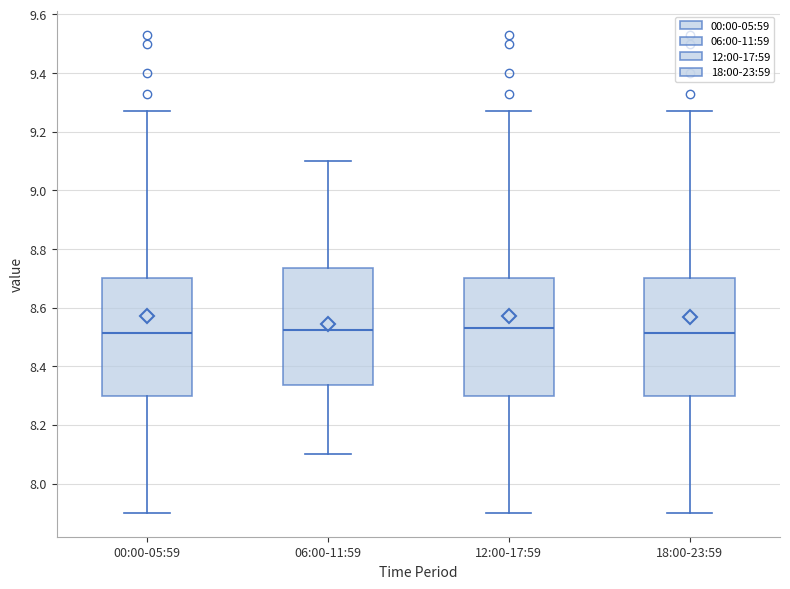

Reading left to right, read every box against the y-axis: the position of its median line, the range the box covers, and the ends of its whiskers. The values are not printed on the chart, so give them approximately, as read against the axis.

00:00-05:59: median 8.52, box 8.30 to 8.70, whiskers 7.90 to 9.28
06:00-11:59: median 8.52, box 8.34 to 8.74, whiskers 8.10 to 9.10
12:00-17:59: median 8.54, box 8.30 to 8.70, whiskers 7.90 to 9.28
18:00-23:59: median 8.52, box 8.30 to 8.70, whiskers 7.90 to 9.28